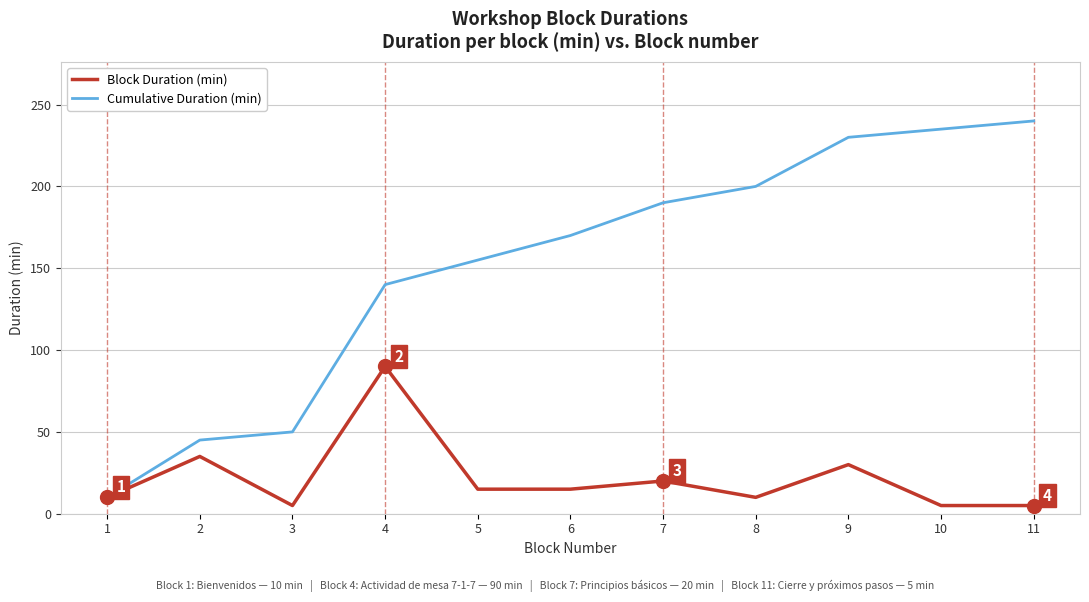

Which category has the highest value in the Cumulative Duration (min) series?

11